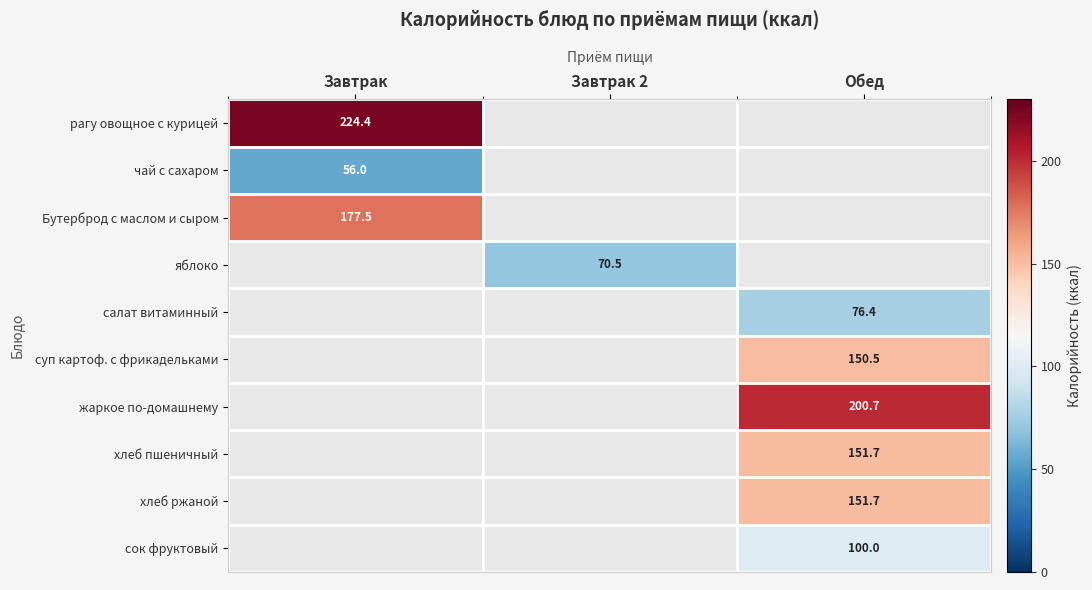

Is the value of Бутерброд с маслом и сыром at Завтрак greater than the value of жаркое по-домашнему at Обед?

No